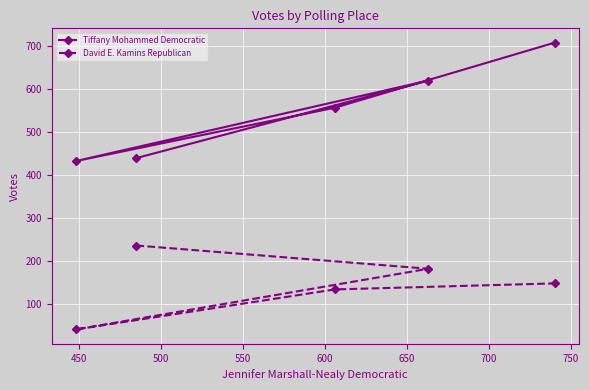

True or false: David E. Kamins Republican and Tiffany Mohammed Democratic cross at least once.

False